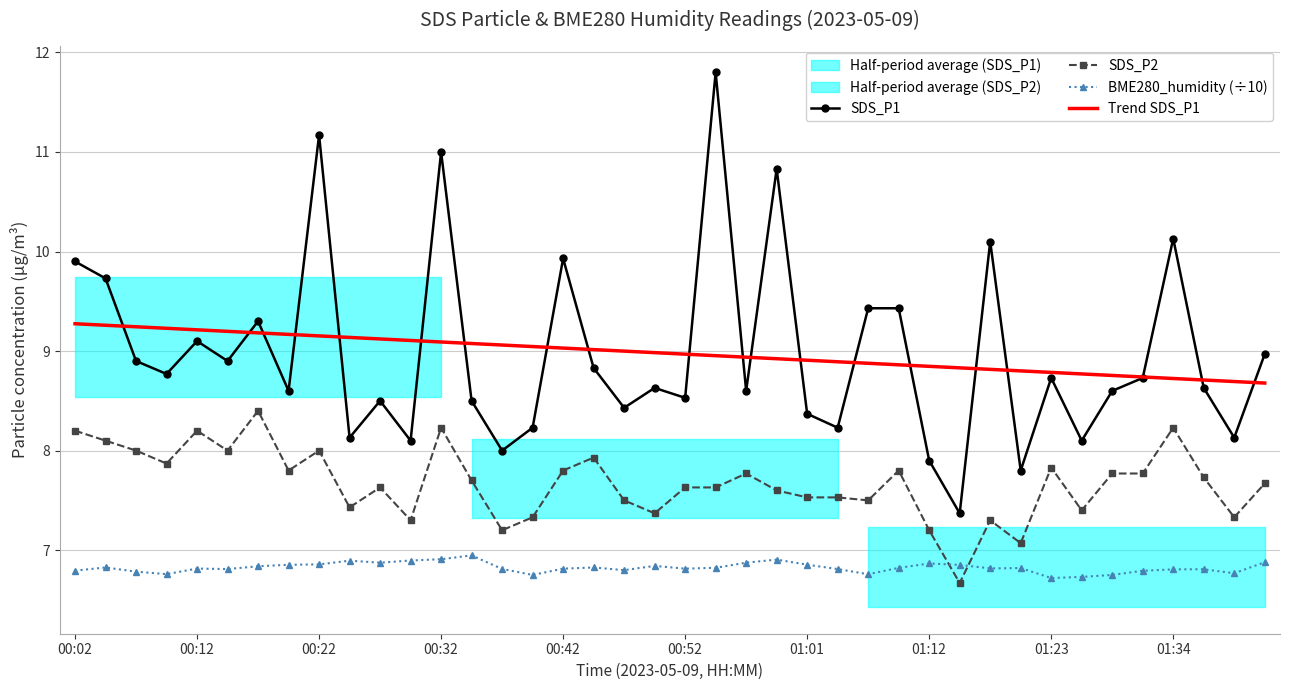

True or false: SDS_P2 and SDS_P1 cross at least once.

False